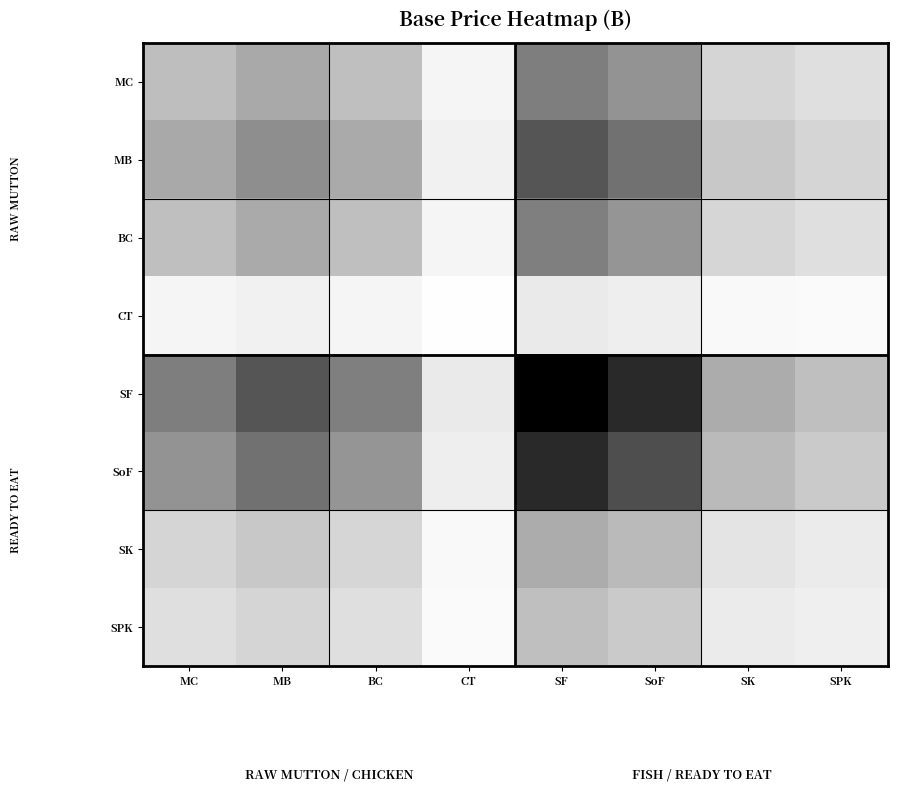

Which series has the widest spread of values?

SF